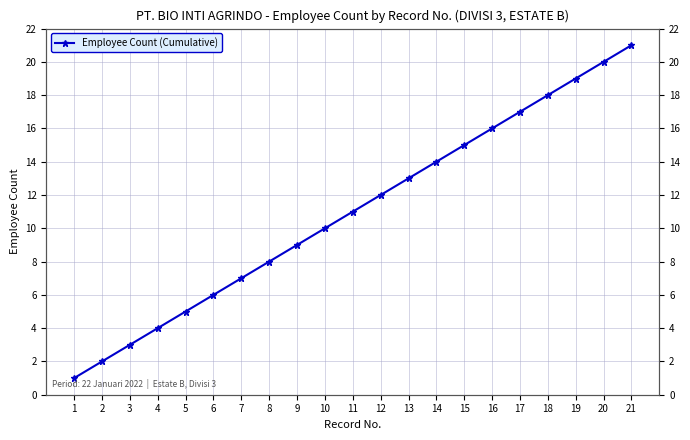

True or false: the data shows 6 at 8.

False